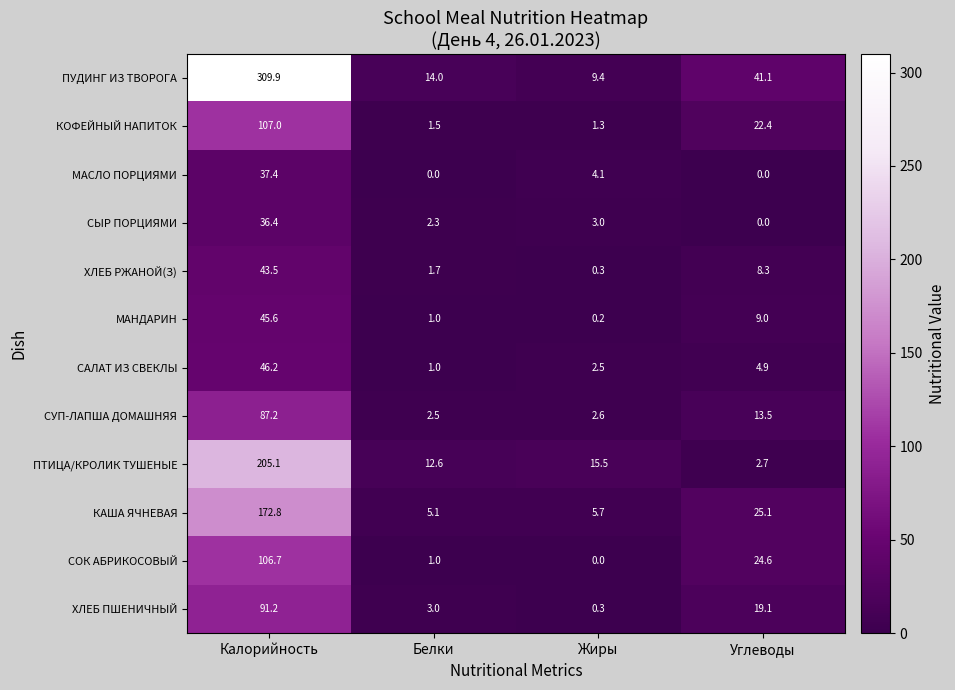

List the series in order of their peak value, lowest first.

СЫР ПОРЦИЯМИ, МАСЛО ПОРЦИЯМИ, ХЛЕБ РЖАНОЙ(З), МАНДАРИН, САЛАТ ИЗ СВЕКЛЫ, СУП-ЛАПША ДОМАШНЯЯ, ХЛЕБ ПШЕНИЧНЫЙ, СОК АБРИКОСОВЫЙ, КОФЕЙНЫЙ НАПИТОК, КАША ЯЧНЕВАЯ, ПТИЦА/КРОЛИК ТУШЕНЫЕ, ПУДИНГ ИЗ ТВОРОГА